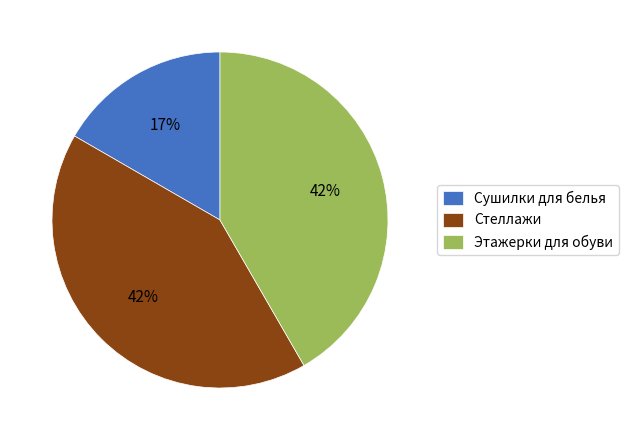

Is it true that Сушилки для белья is 31% of the pie?

False